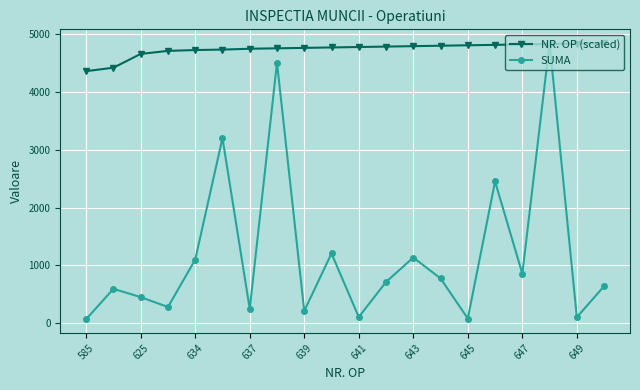

What are all the series names shown in the legend?

NR. OP (scaled), SUMA